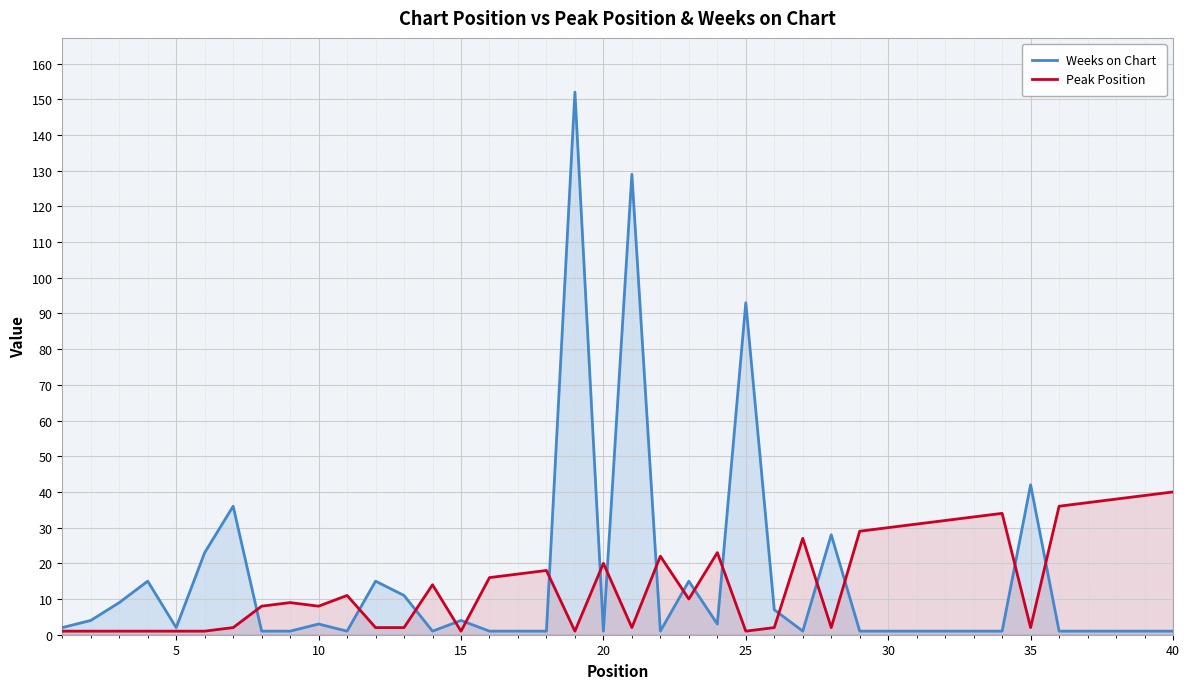

The Weeks on Chart series shows 11 at 25. True or false?

False